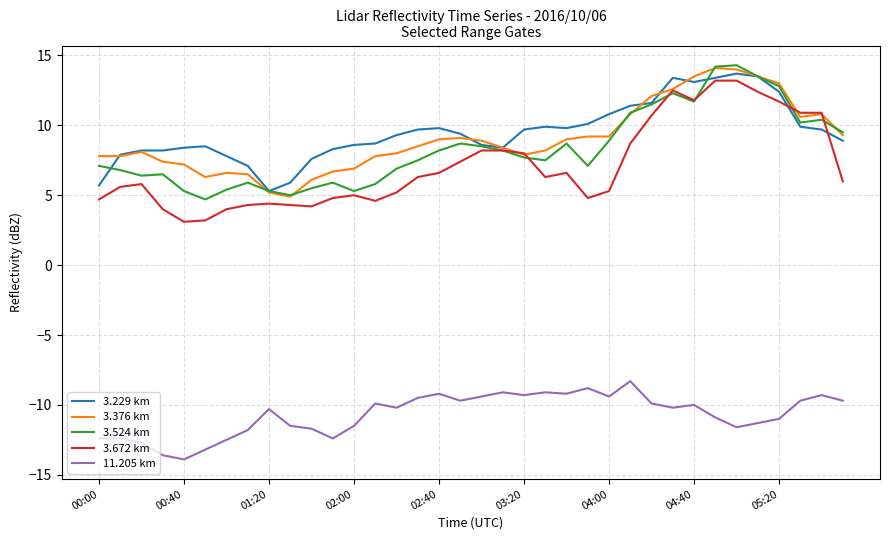

What is the minimum value for 3.672 km?

3.1